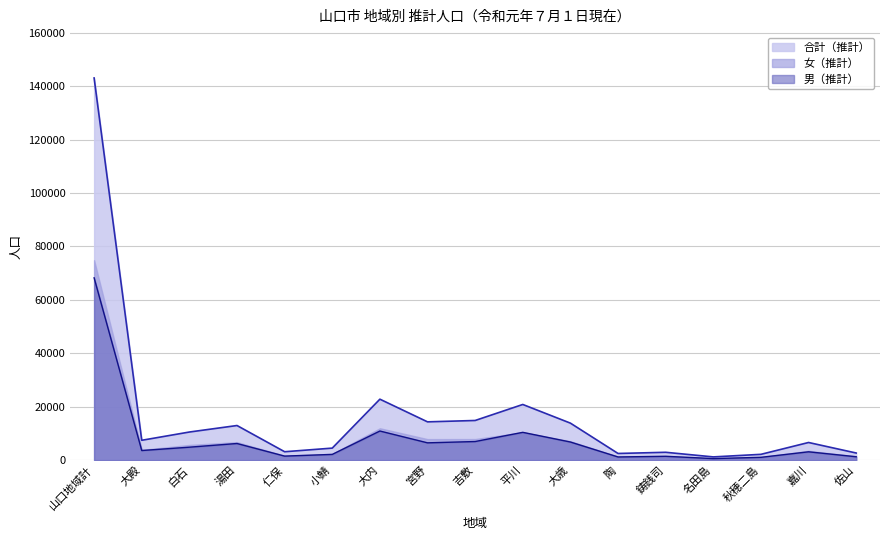

At which label does 男（推計） first exceed 3581?

山口地域計